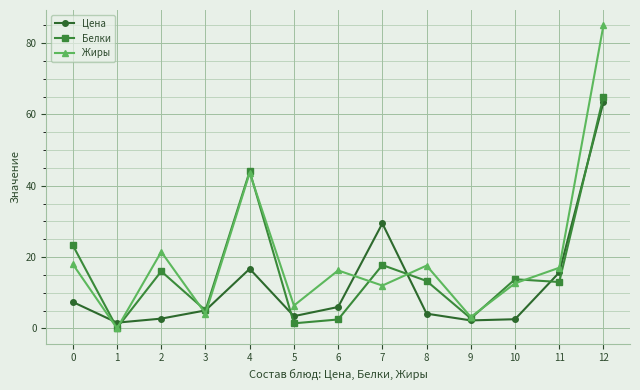

What is the difference between the Белки values at 3 and 0?

18.2